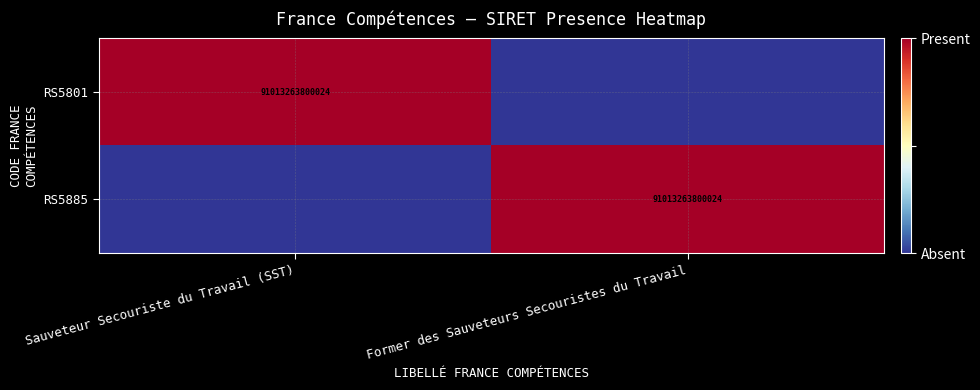

The RS5885 series shows 91013263800024 at Former des Sauveteurs Secouristes du Travail. True or false?

True